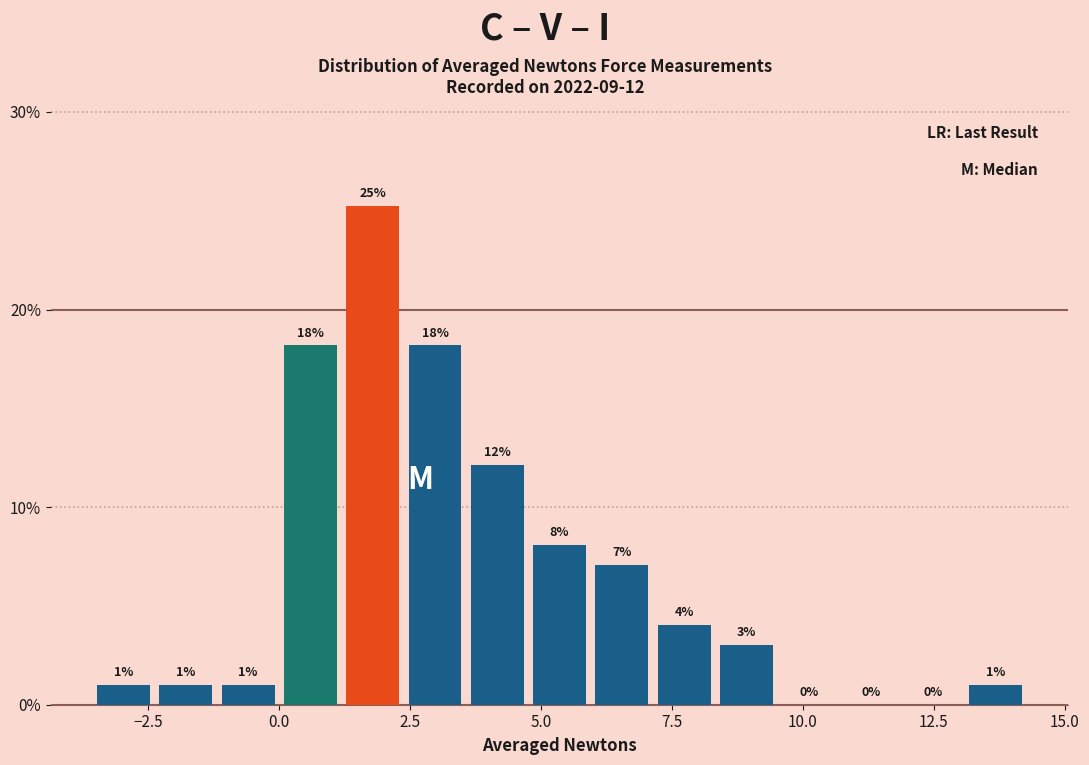

Around what value on the x-axis is the tallest bar? Give the approximate position of its centre, as read against the axis.

2.0